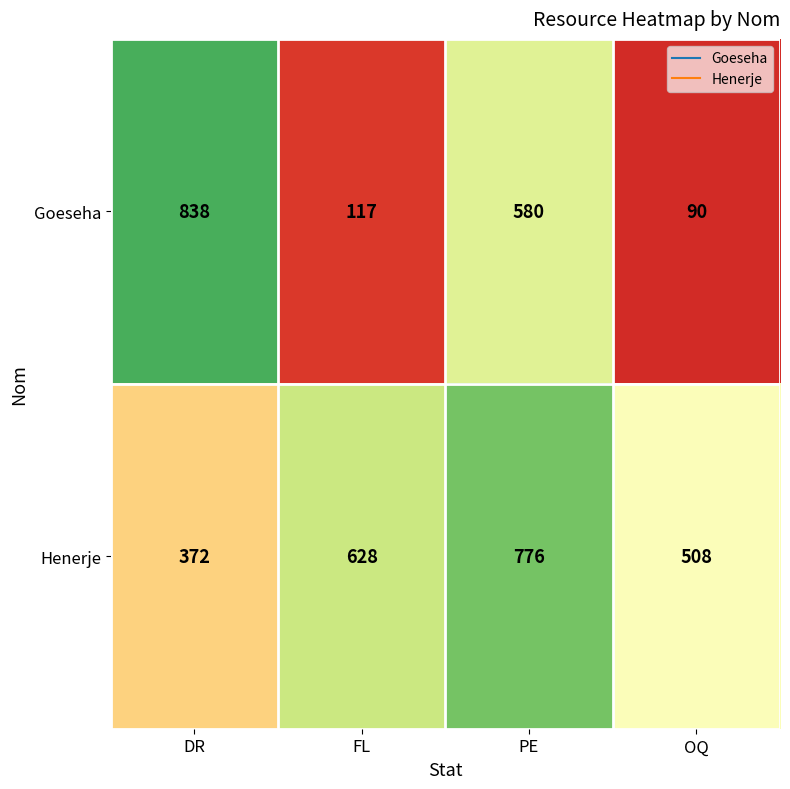

Count the number of data series in this chart.

2